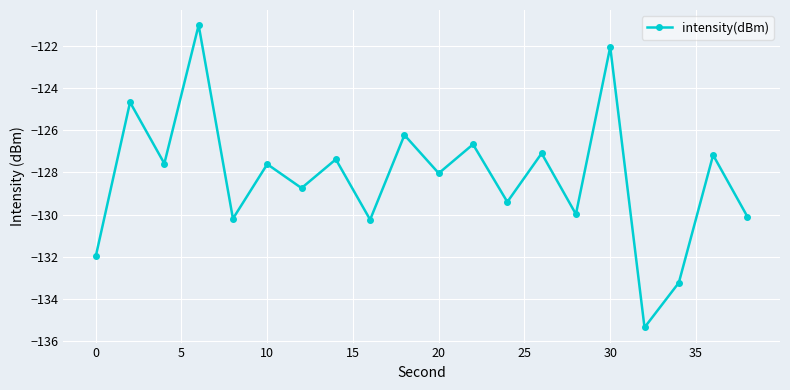

Reading left to right, transcribe all the data shown in this chart.

-132.0	-124.7	-127.6	-121.0	-130.2	-127.6	-128.7	-127.4	-130.2	-126.2	-128.0	-126.7	-129.4	-127.1	-130.0	-122.1	-135.3	-133.2	-127.2	-130.1